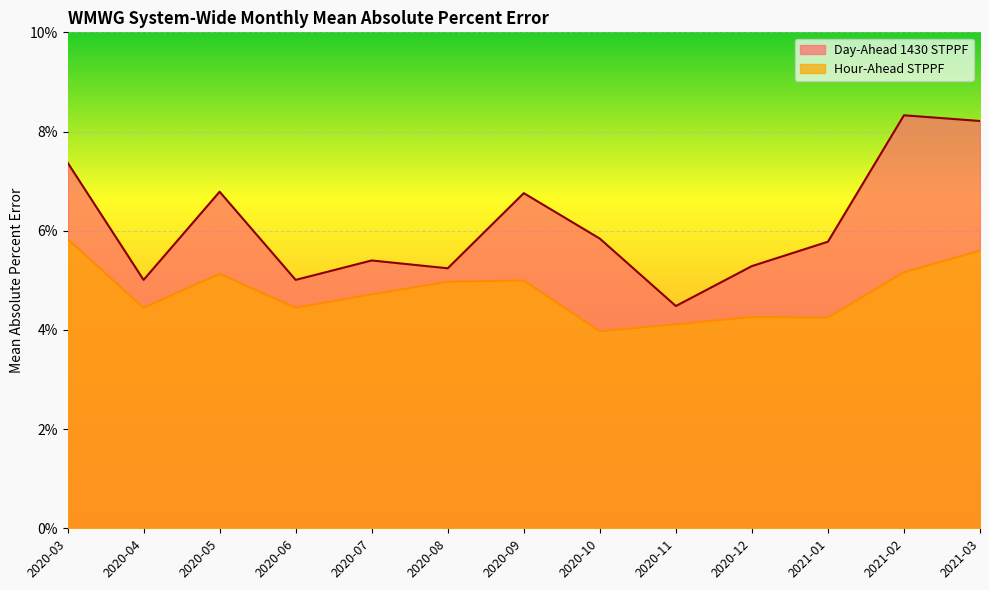

Rank the series at 2020-05 from lowest to highest value.

Hour-Ahead STPPF, Day-Ahead 1430 STPPF